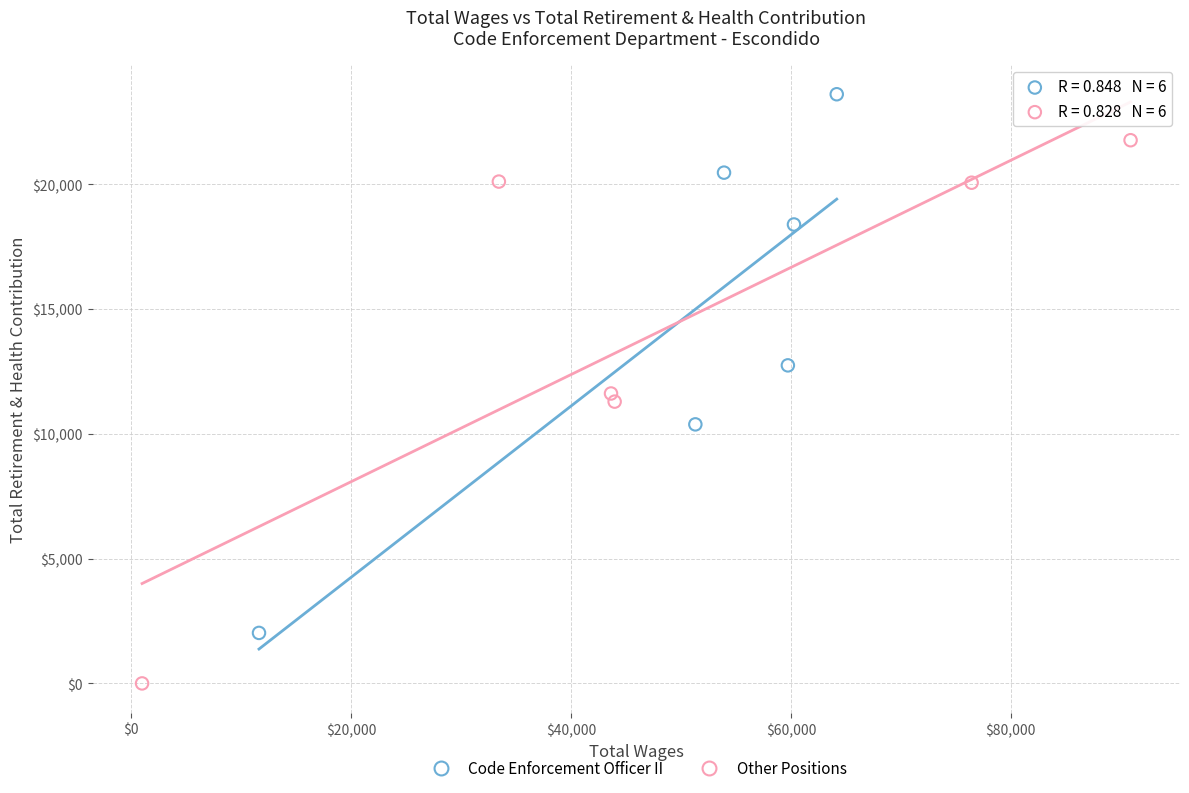

Which series has the widest spread of Y values?

Other Positions